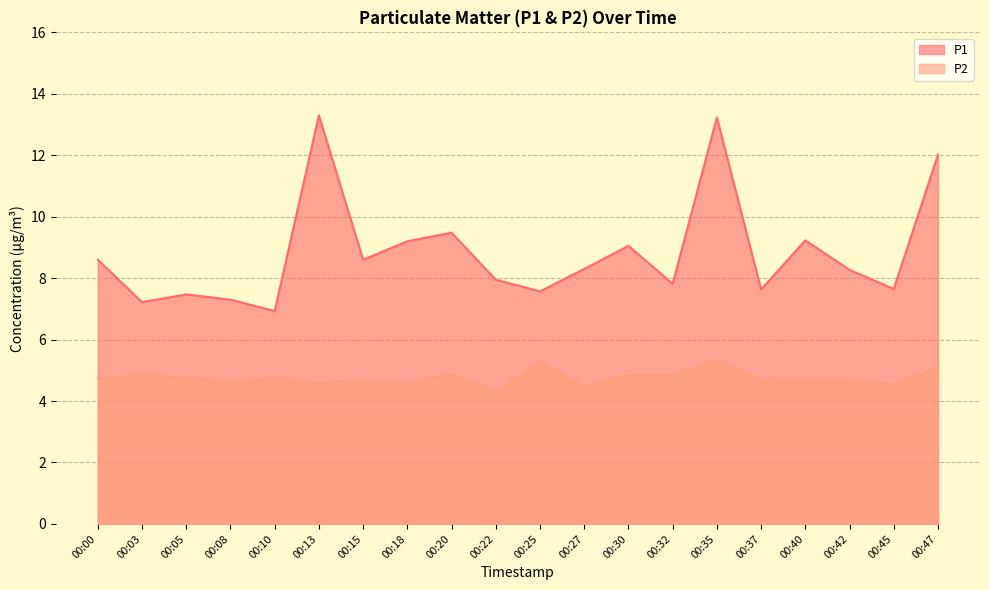

True or false: P1 and P2 intersect in this chart.

False